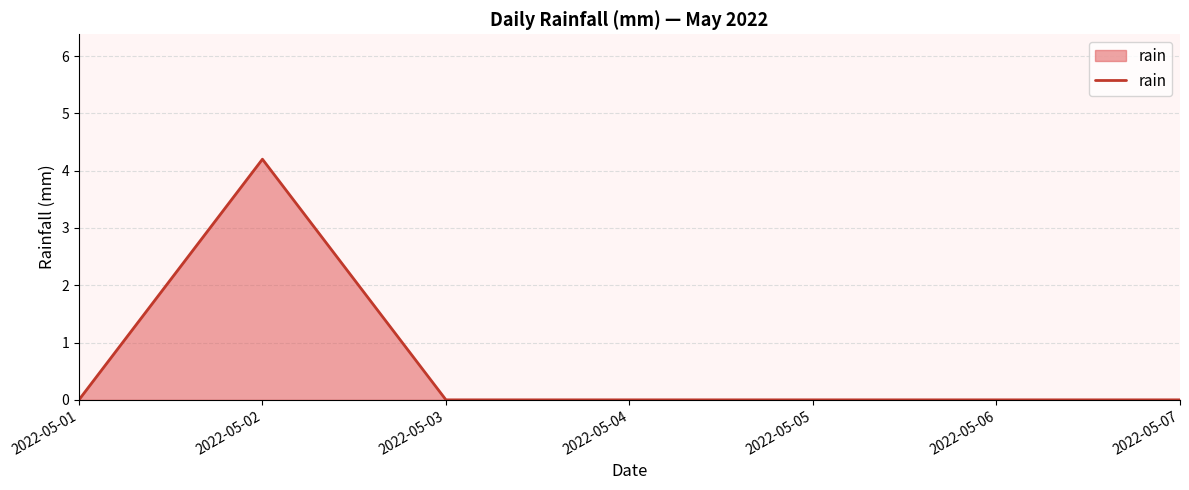

Is it true that the value at 2022-05-04 is -2.1?

False